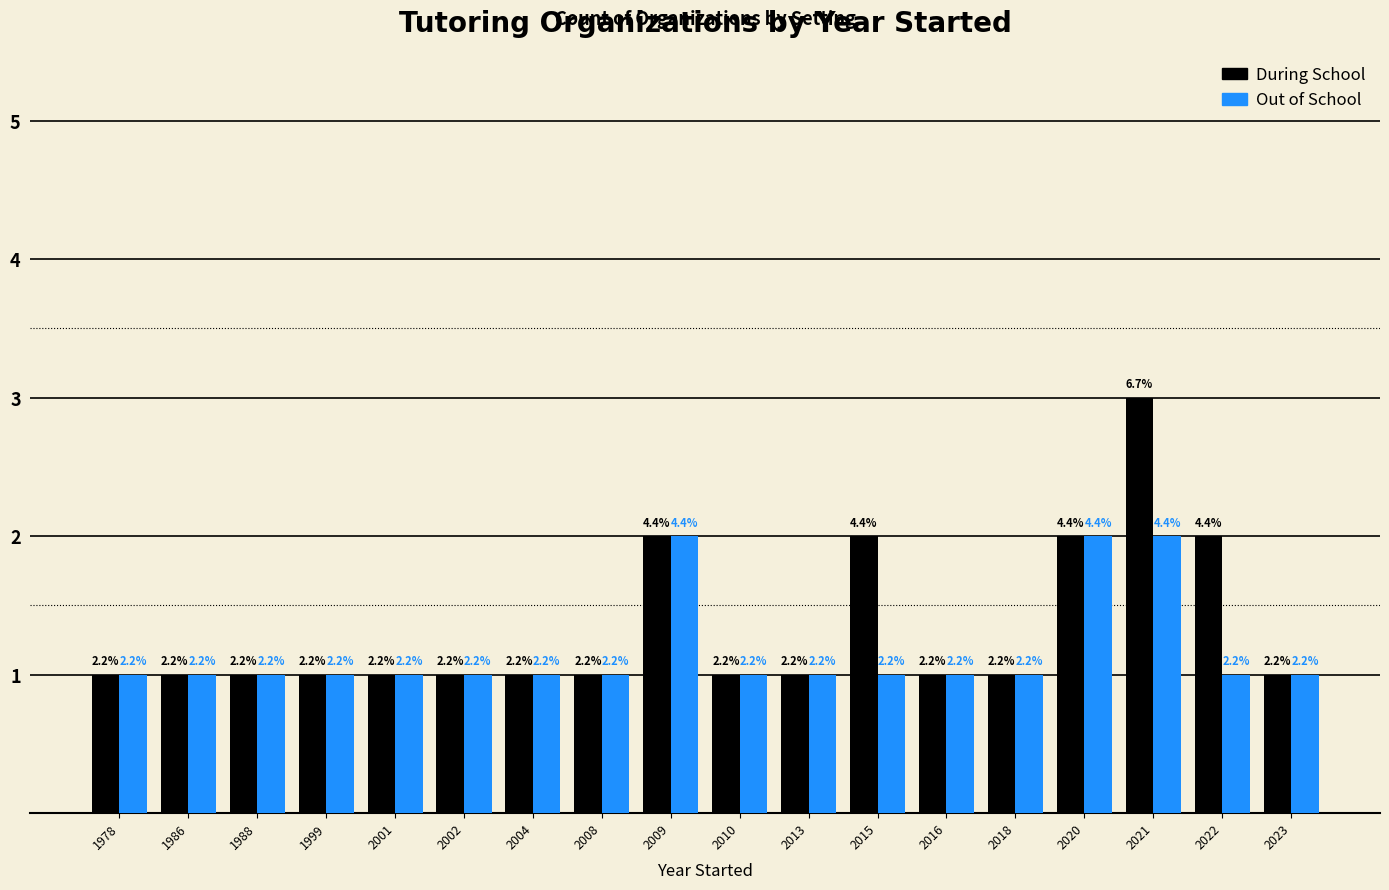

What are all the series names shown in the legend?

During School, Out of School